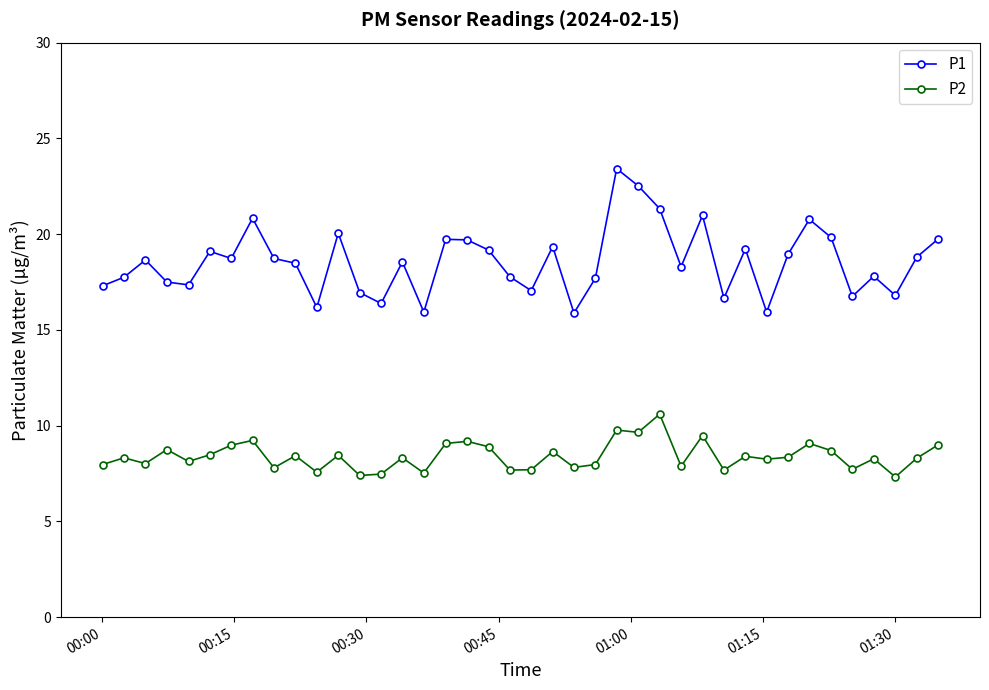

What is the value of the P1 point at the 16th from the left?

15.9